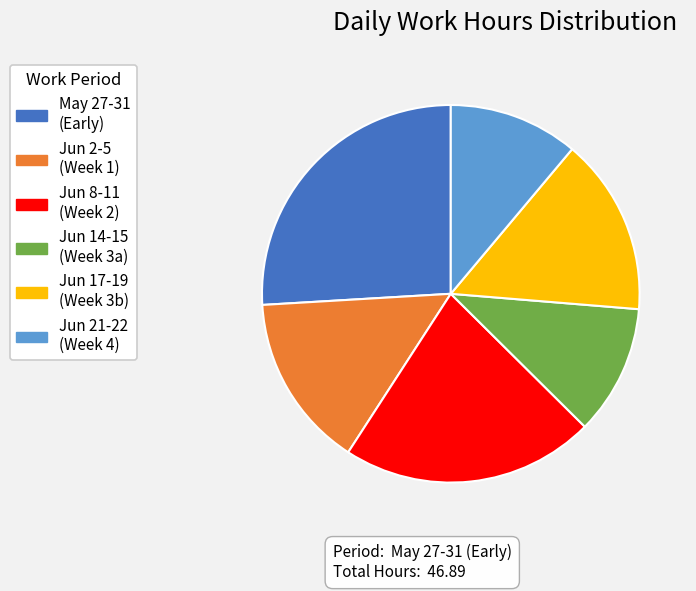

What is the largest slice in the pie chart?

May 27-31 (Early)